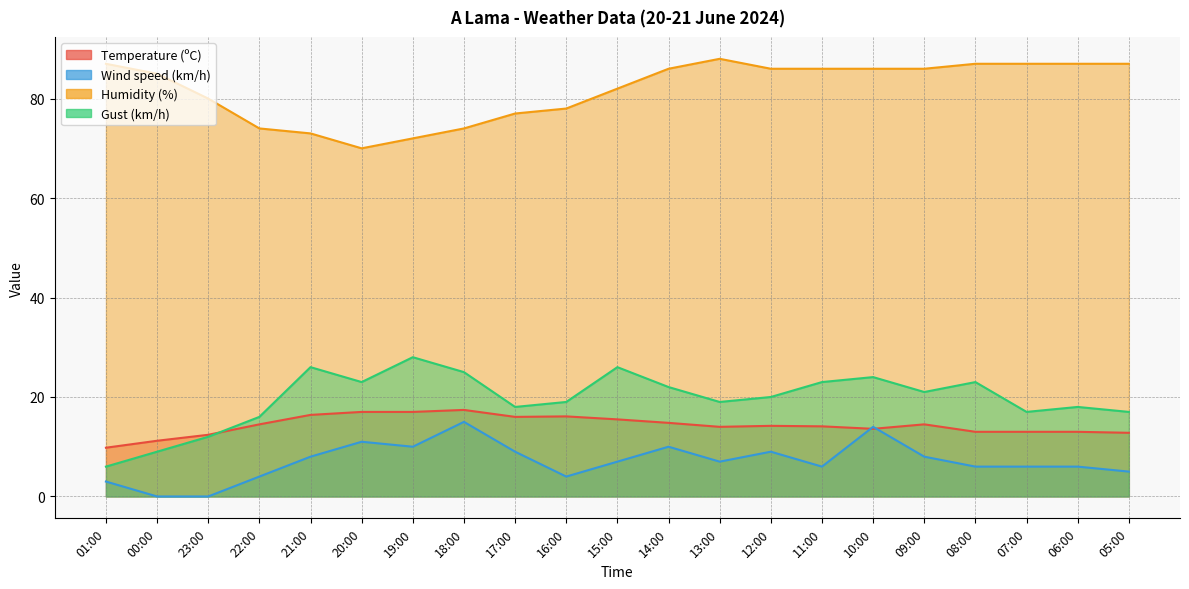

What is the total value across all series at 07:00?

123.0